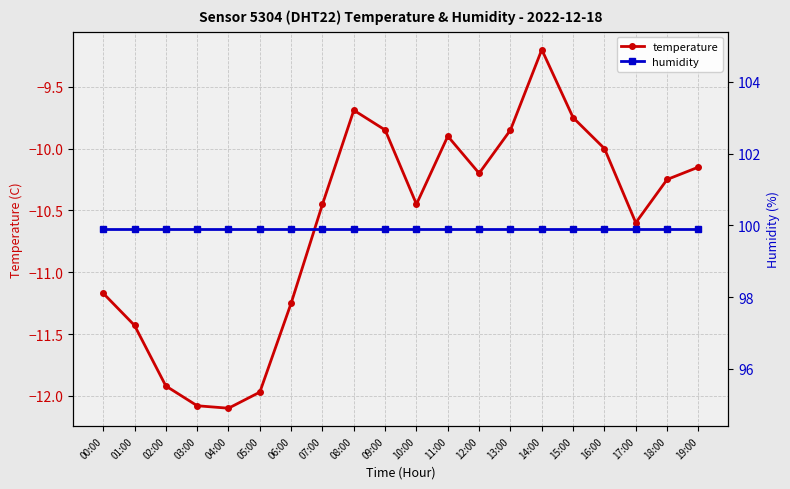

List the labels in order of humidity value, smallest first.

00:00, 01:00, 02:00, 03:00, 04:00, 05:00, 06:00, 07:00, 08:00, 09:00, 10:00, 11:00, 12:00, 13:00, 14:00, 15:00, 16:00, 17:00, 18:00, 19:00